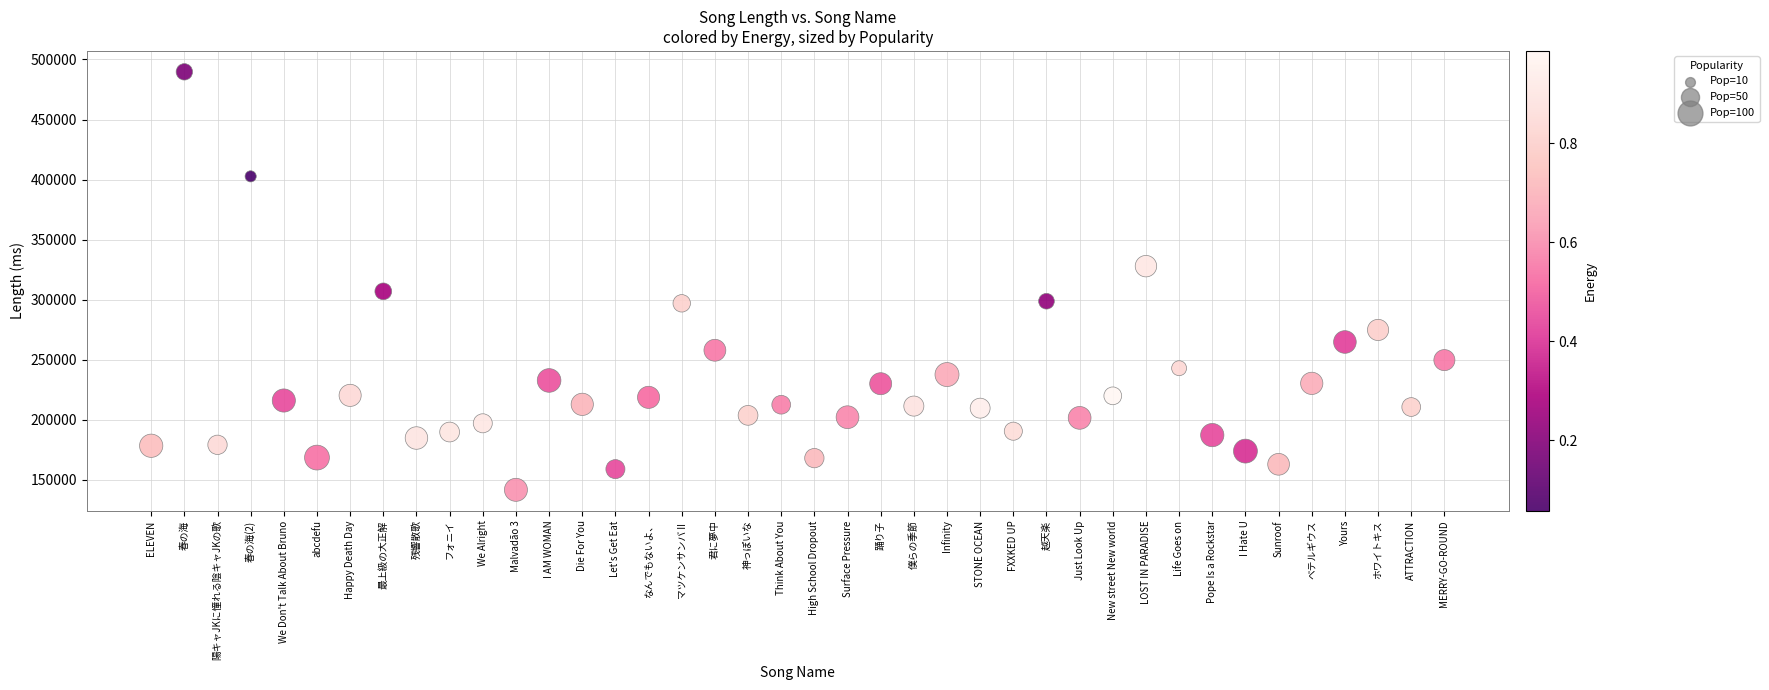

Count the number of points in this scatter plot.

40